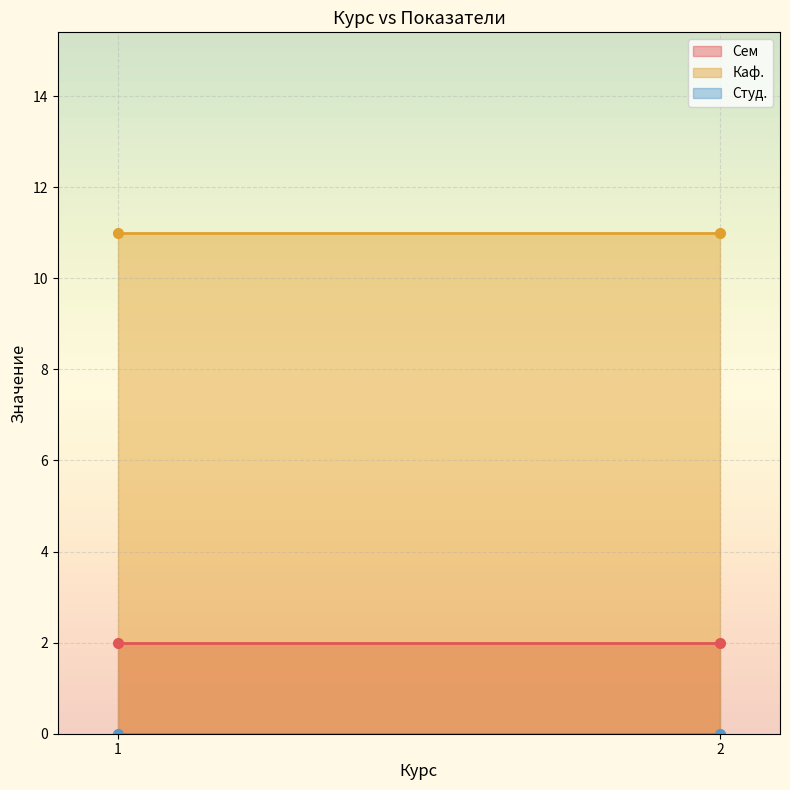

At which category is the sum across all series the highest?

1